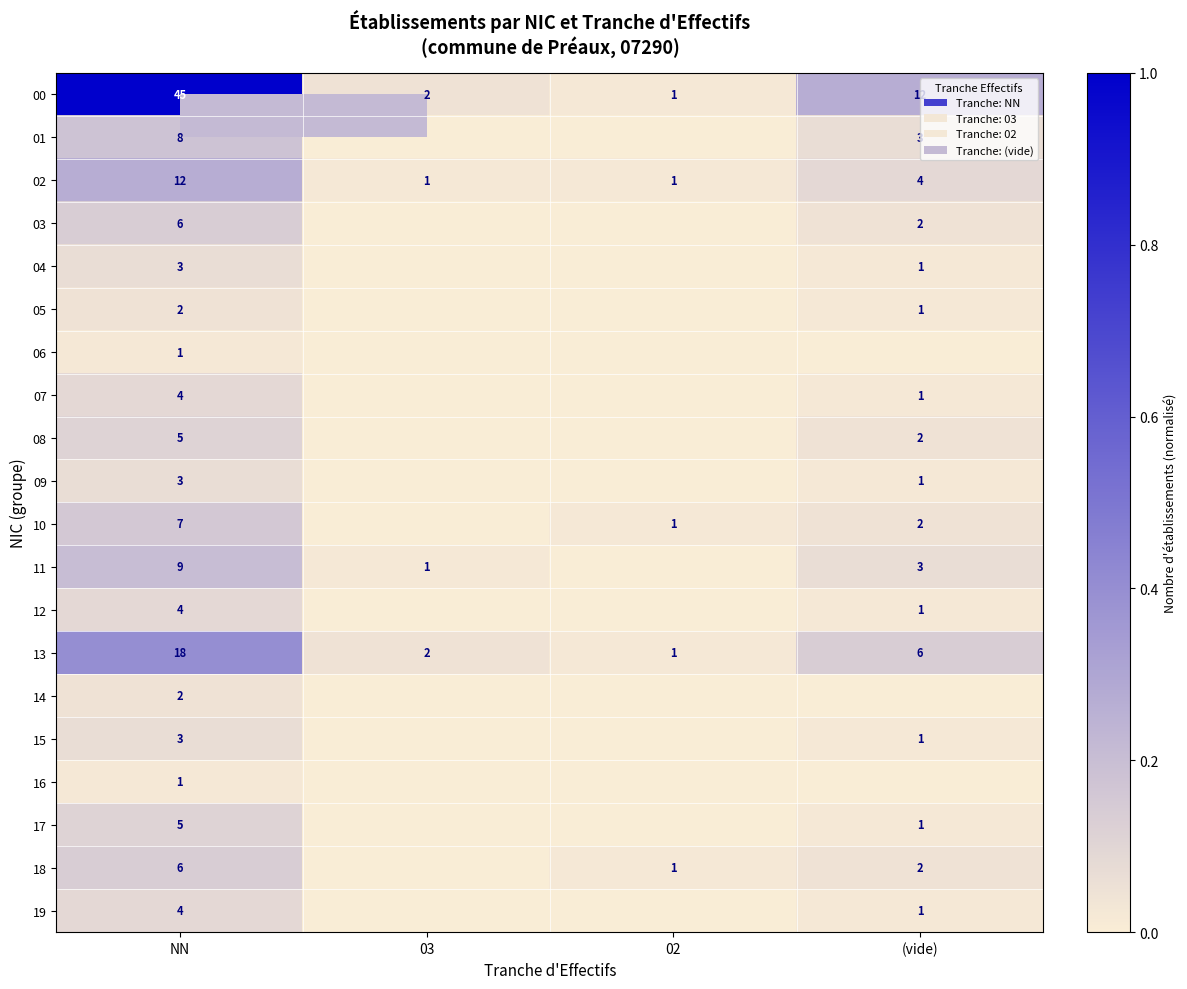

Count the number of categories in the chart.

4